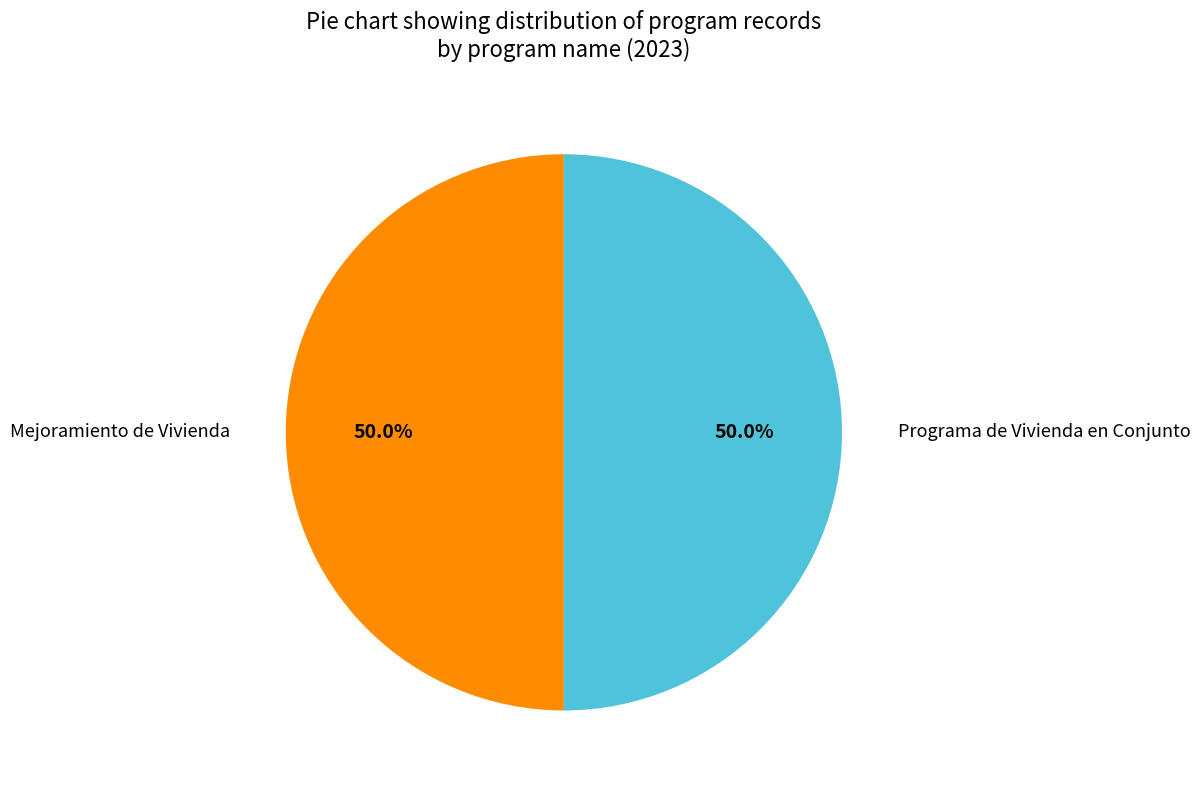

To the nearest percent, what is the difference between the largest and smallest slice percentages?

0%